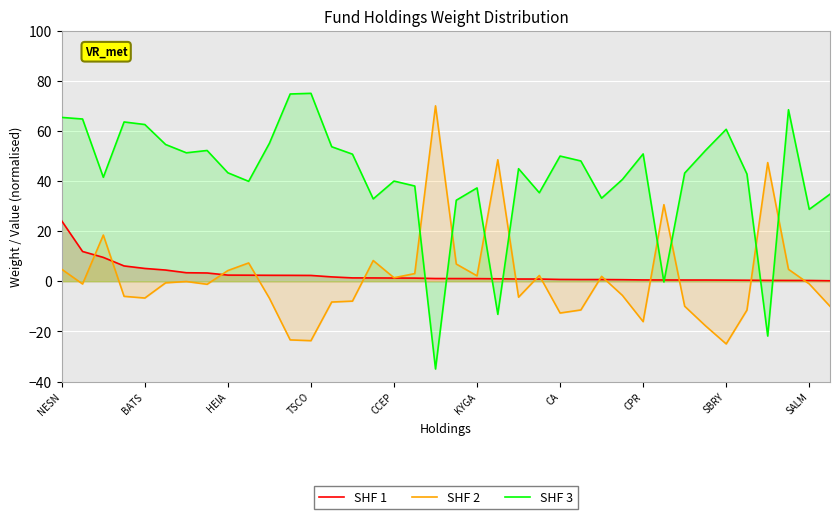

At how many categories does at least one series exceed -24?

38